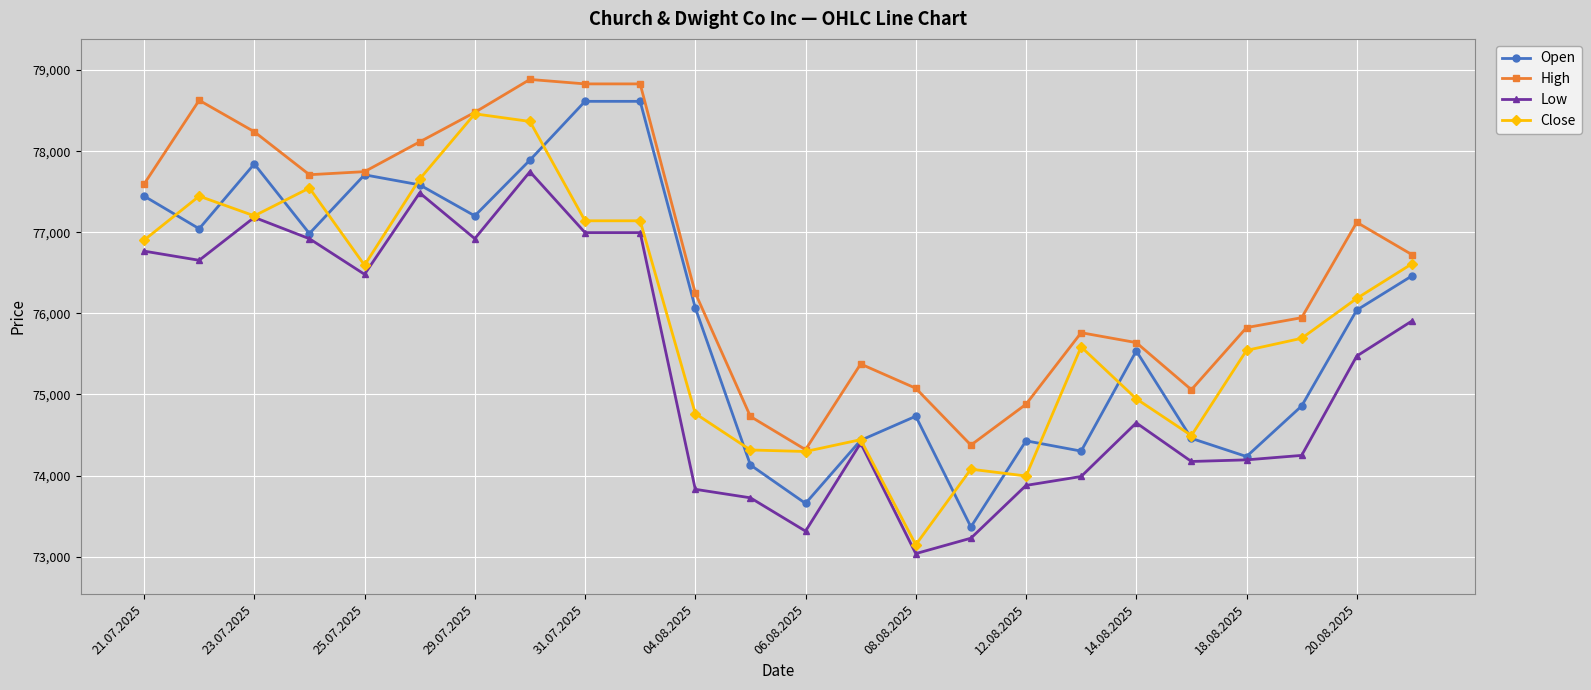

True or false: Close has more than 2 interior local peaks.

True